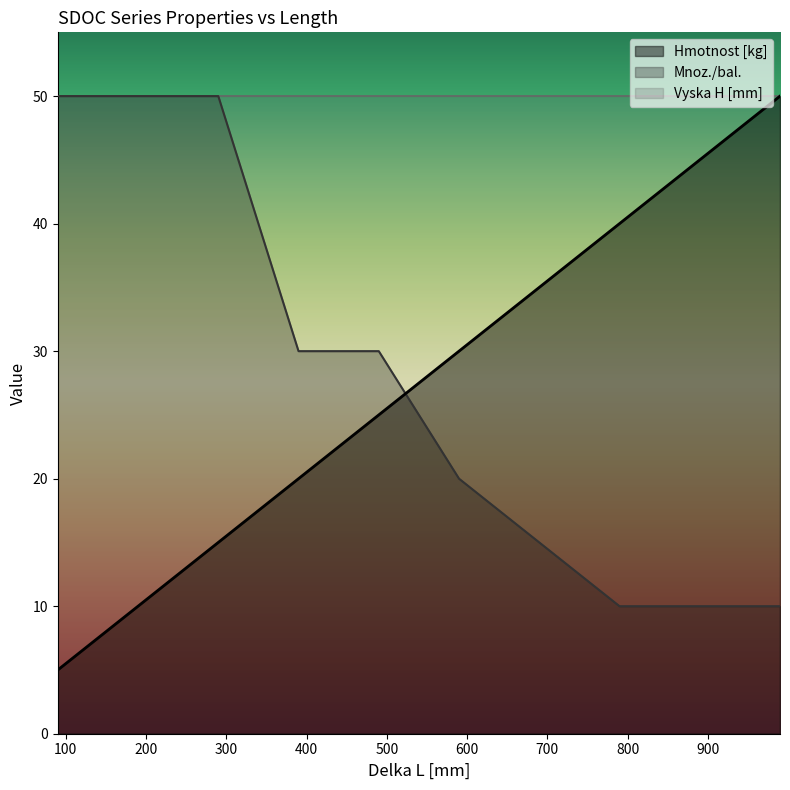

What is the minimum value shown in the chart?

5